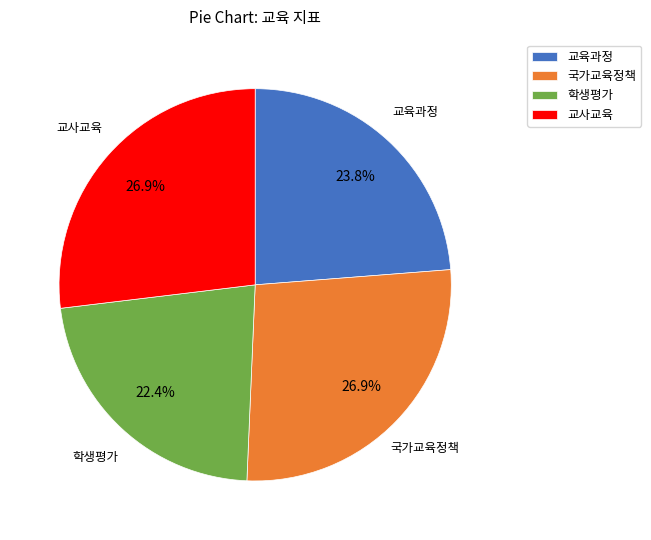

Count the number of slices in the pie.

4